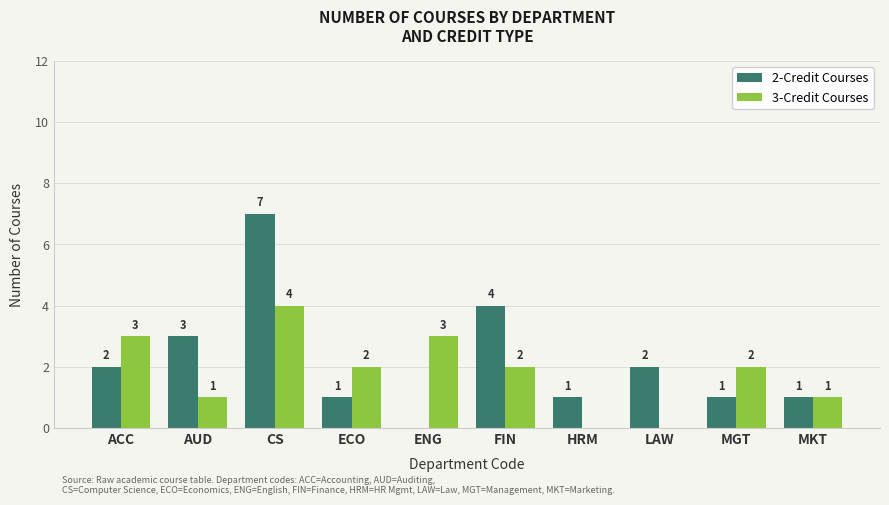

Reading left to right, list all the values displayed in this chart.

2-Credit Courses: 2	3	7	1	0	4	1	2	1	1
3-Credit Courses: 3	1	4	2	3	2	0	0	2	1